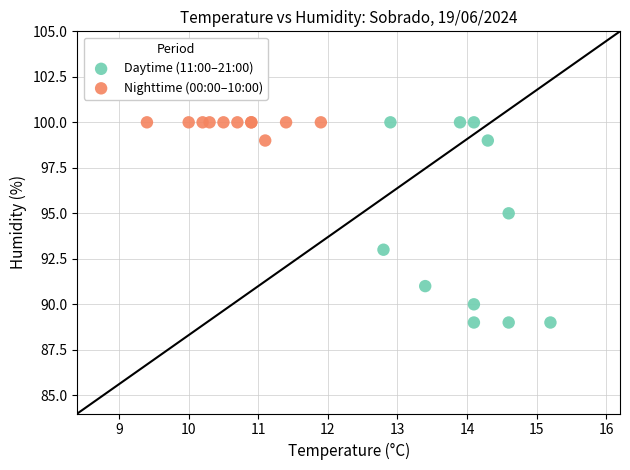

Which series has the largest Y range (max minus min)?

Daytime (11:00–21:00)